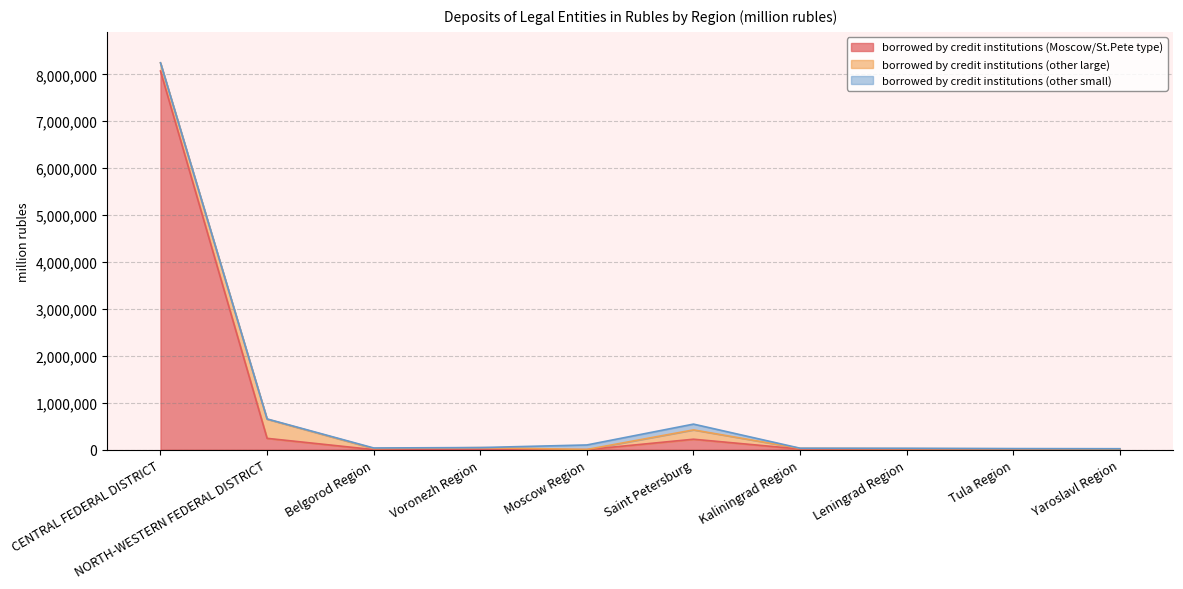

True or false: borrowed by credit institutions (Moscow/St.Pete type) has a value of 423 at Moscow Region.

True